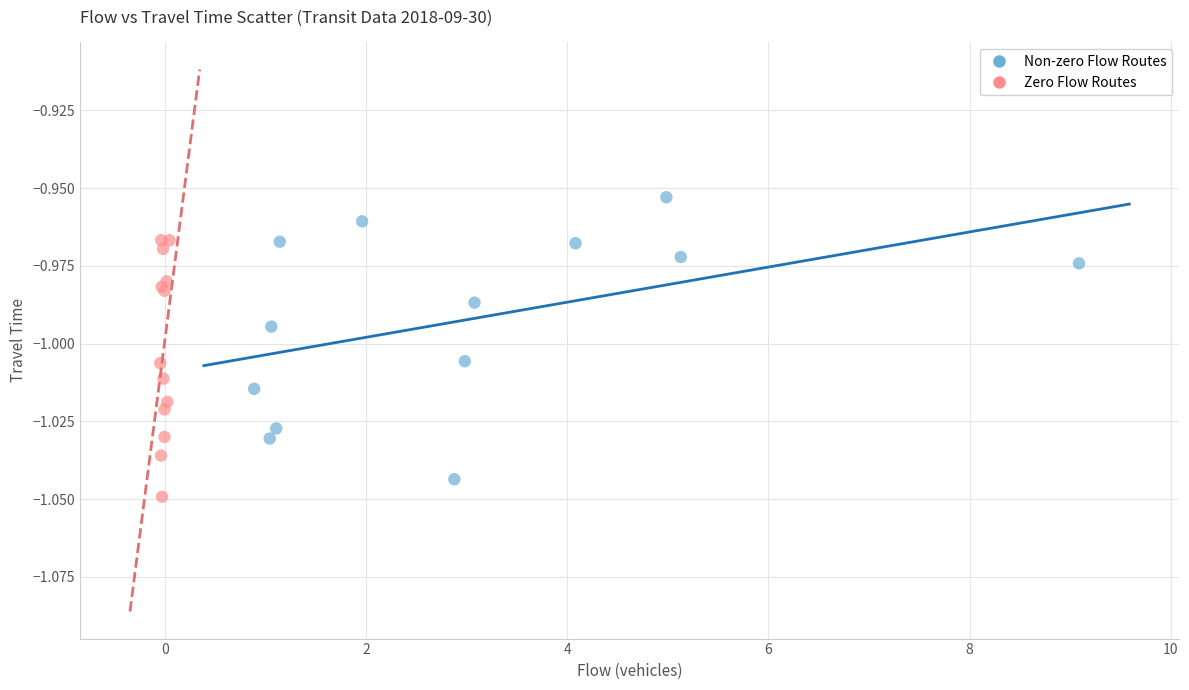

Which series contains the lowest Y value?

Zero Flow Routes